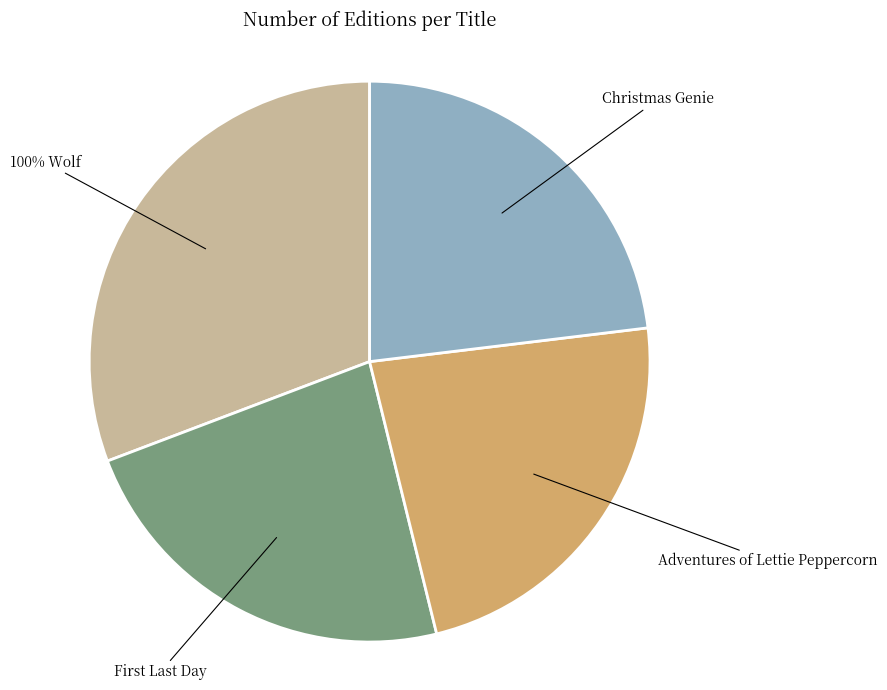

Rank the categories by value from lowest to highest.

First Last Day, Adventures of Lettie Peppercorn, Christmas Genie, 100% Wolf